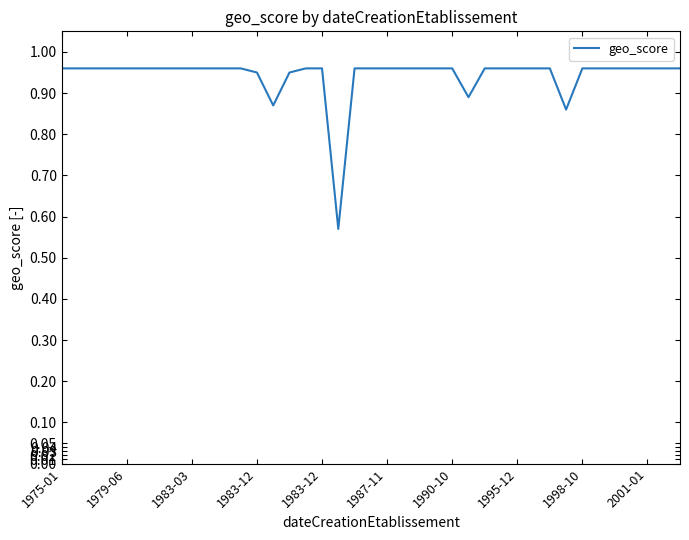

What is the difference between the maximum and minimum values?

0.4